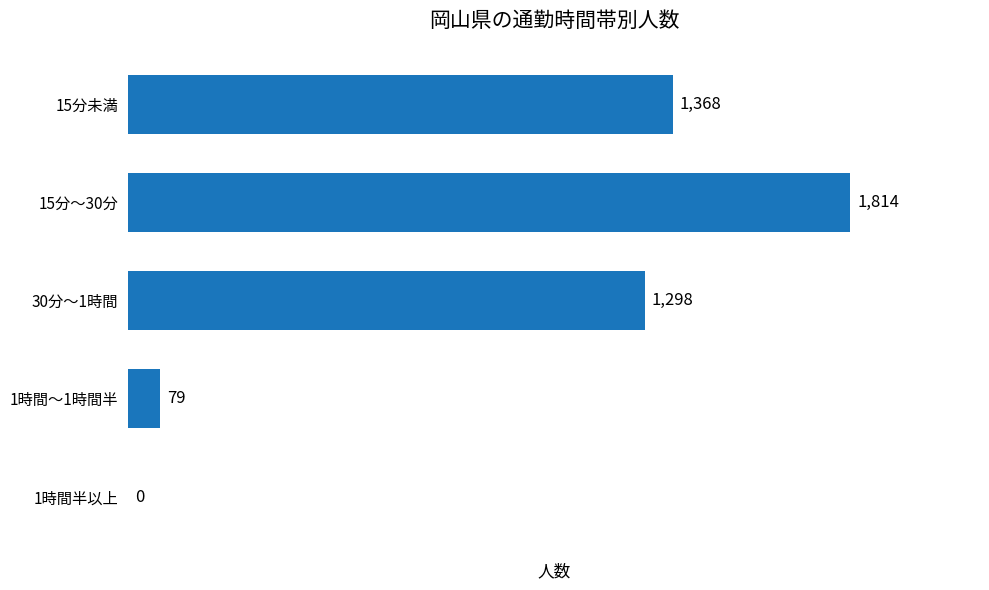

The value at 15分未満 is 1368. True or false?

True